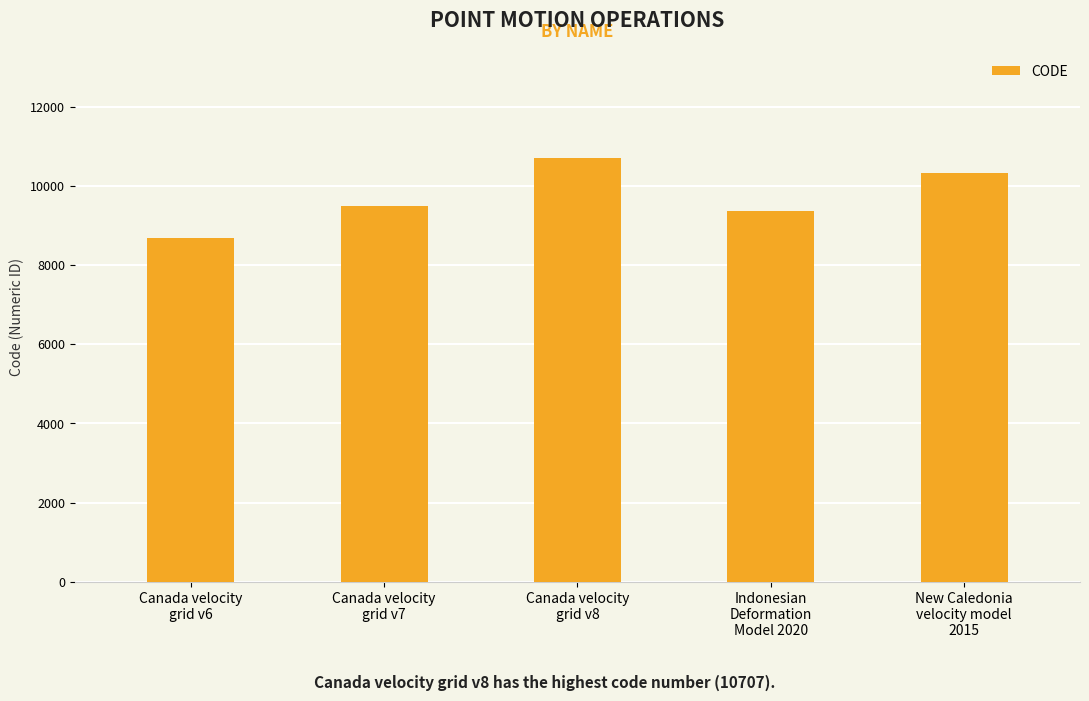

At which category does the chart reach its peak across all series?

Canada velocity
grid v8